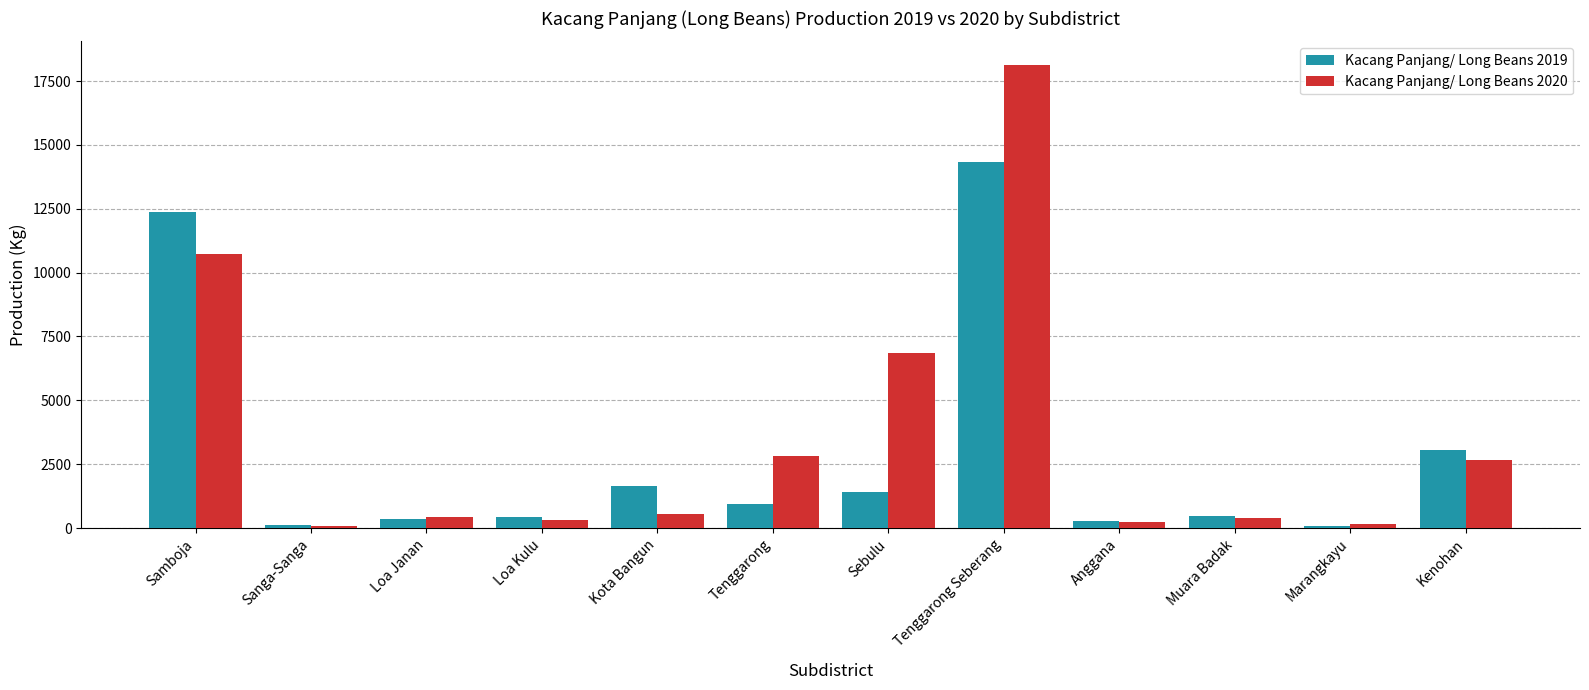

The Kacang Panjang/ Long Beans 2019 series shows 268 at Anggana. True or false?

True